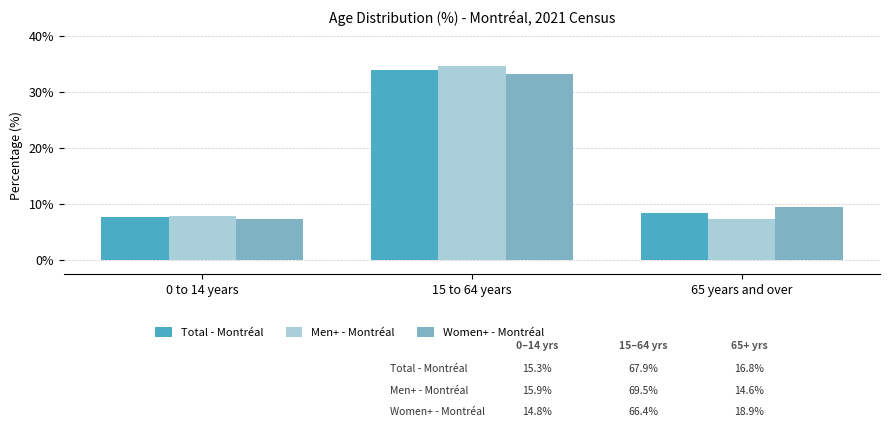

At which label does Men+ - Montréal first exceed 15?

0 to 14 years